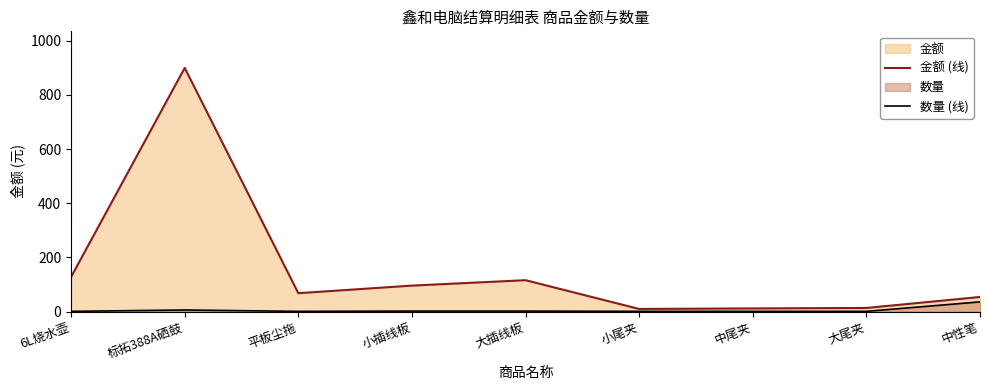

Which category has the lowest value across all series?

6L烧水壶